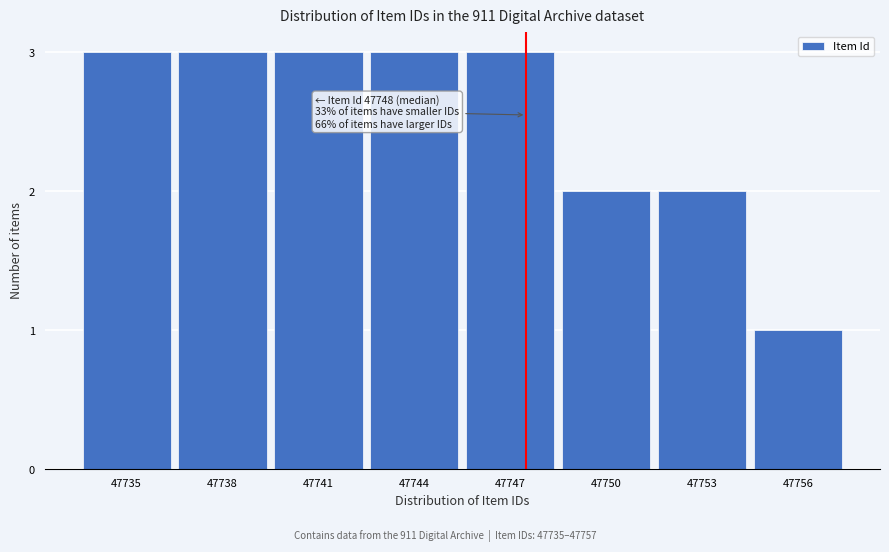

Reading left to right, transcribe all the data shown in this chart.

3	3	3	3	3	2	2	1